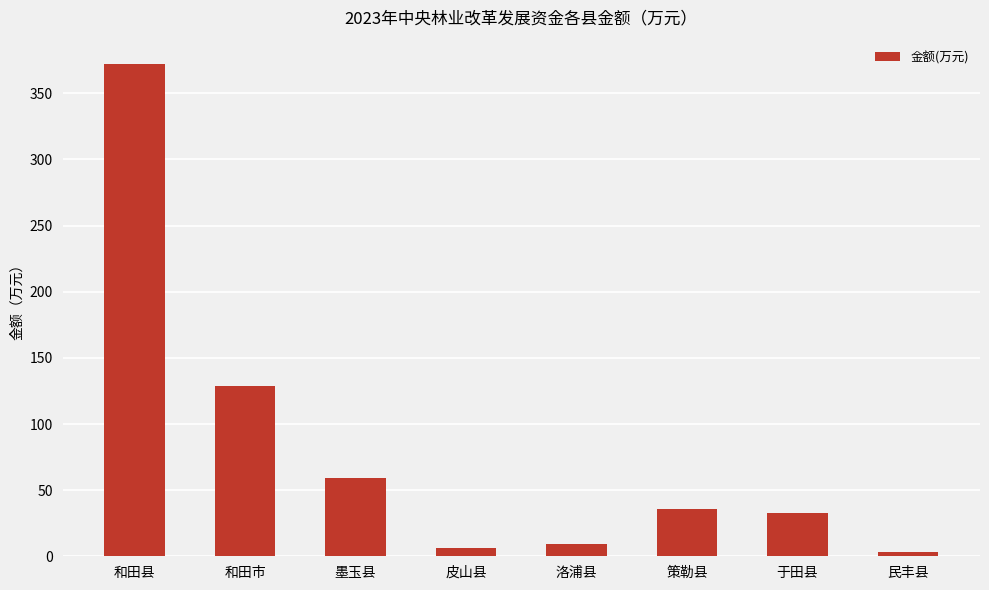

What is the change in value from 墨玉县 to 策勒县?

-23